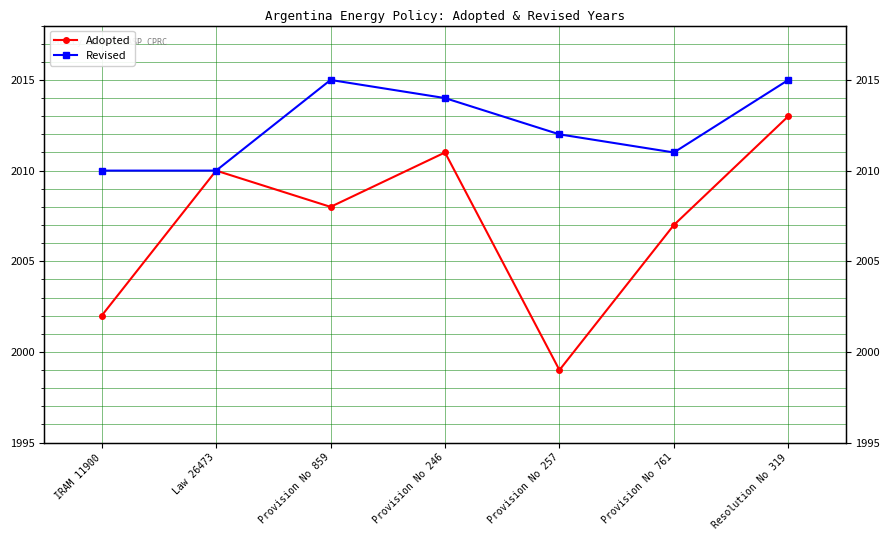

Reading left to right, transcribe all the data shown in this chart.

Adopted: 2002	2010	2008	2011	1999	2007	2013
Revised: 2010	2010	2015	2014	2012	2011	2015